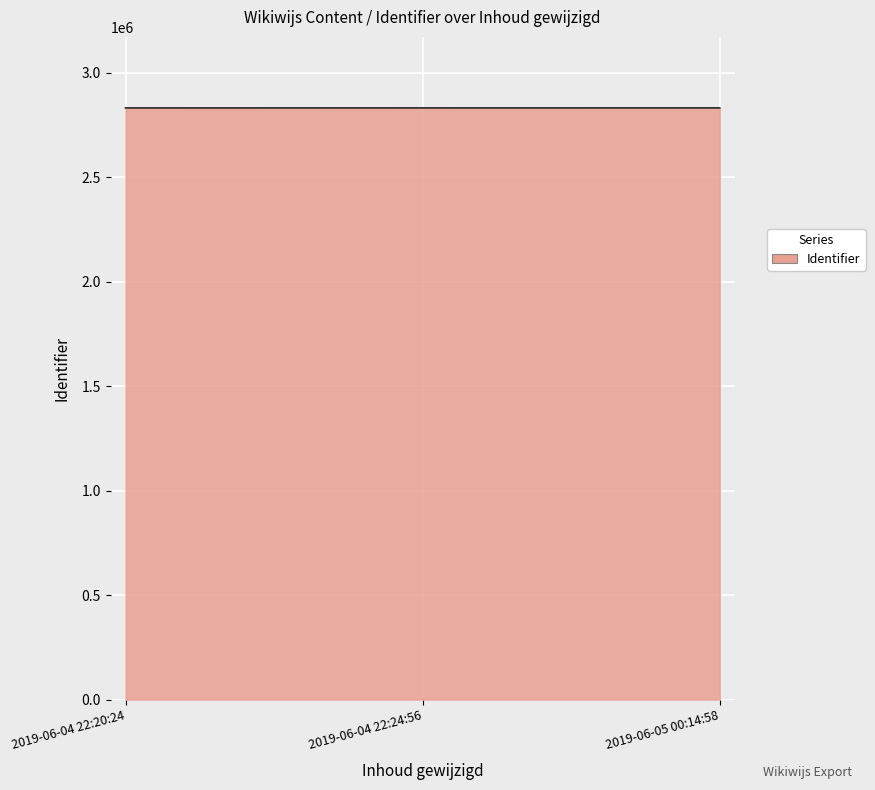

What is the average value?

2831423.4